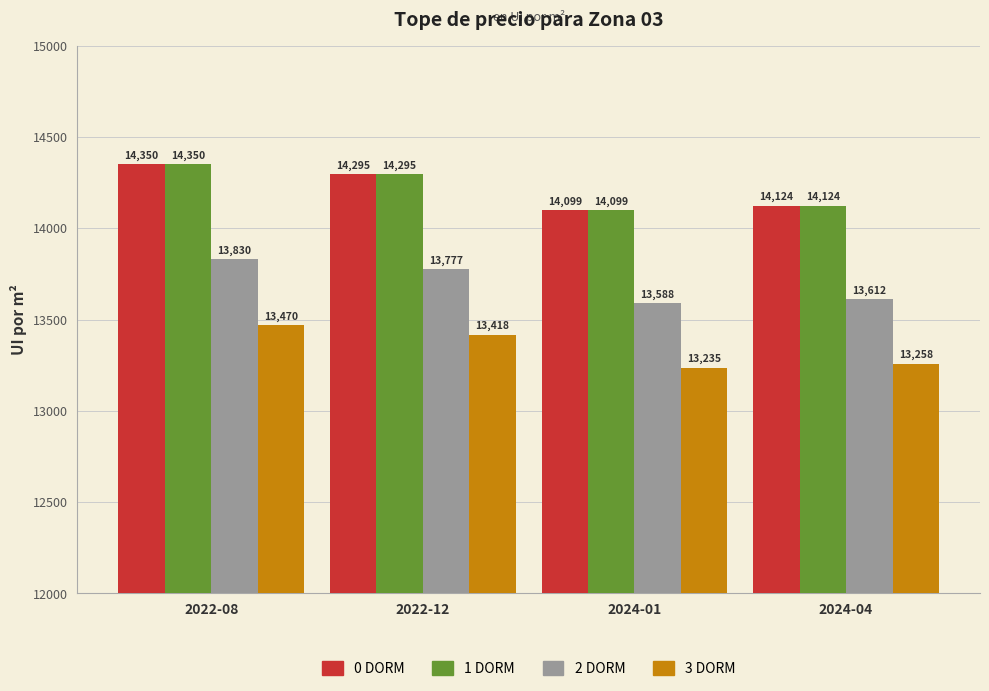

What is the difference between the maximum and minimum values in the 1 DORM series?

251